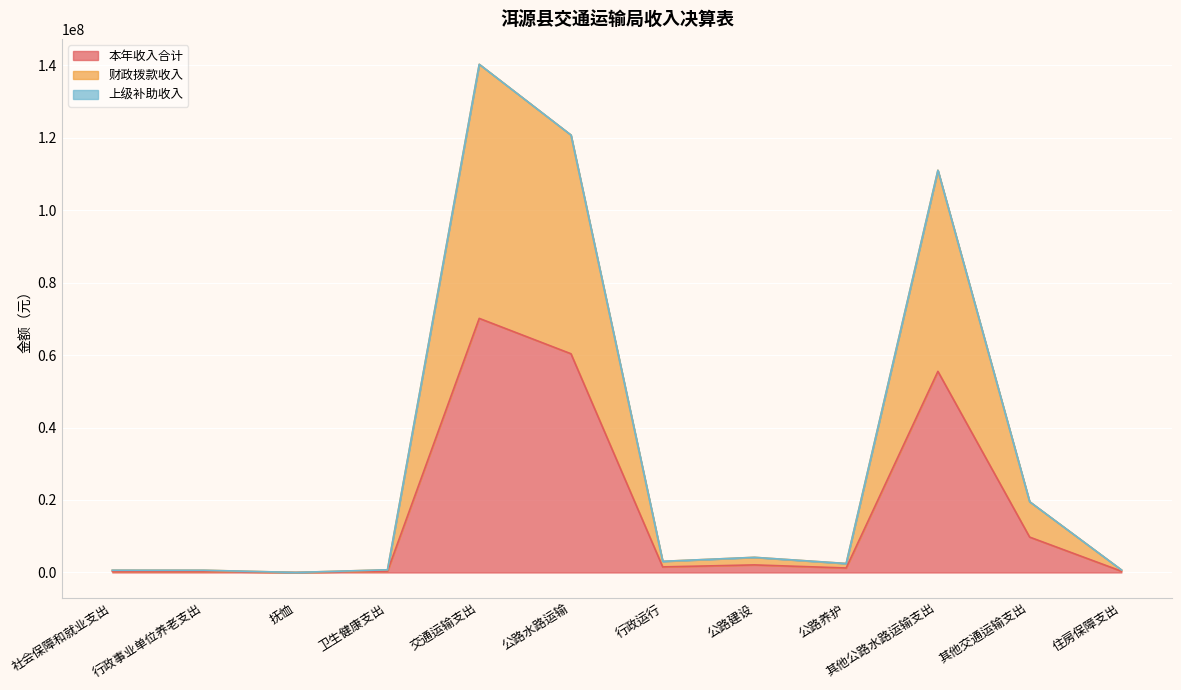

True or false: 财政拨款收入 and 本年收入合计 cross at least once.

False